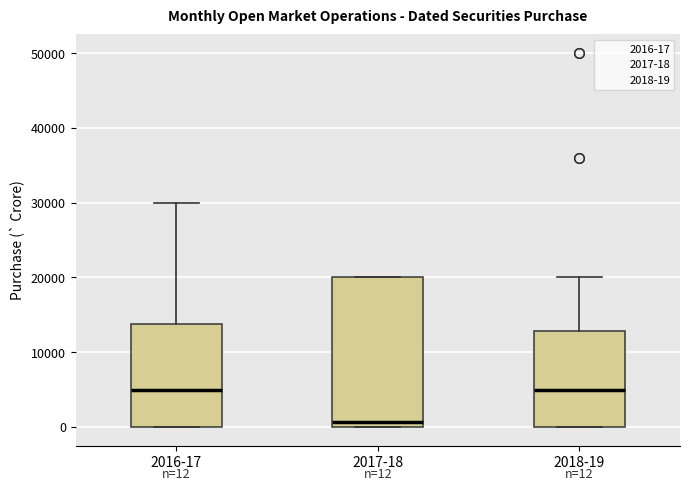

Which box's median line is the lowest?

2017-18